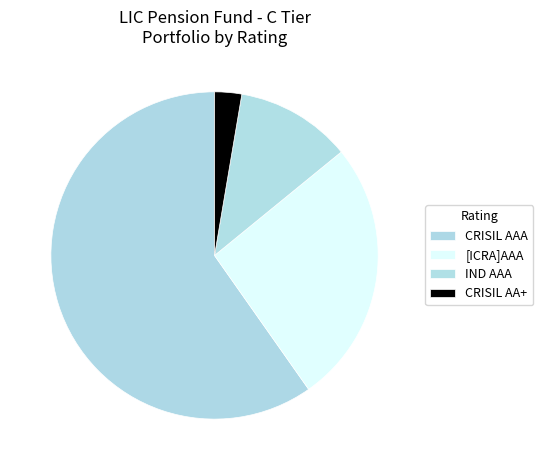

How many segments does this pie chart have?

4